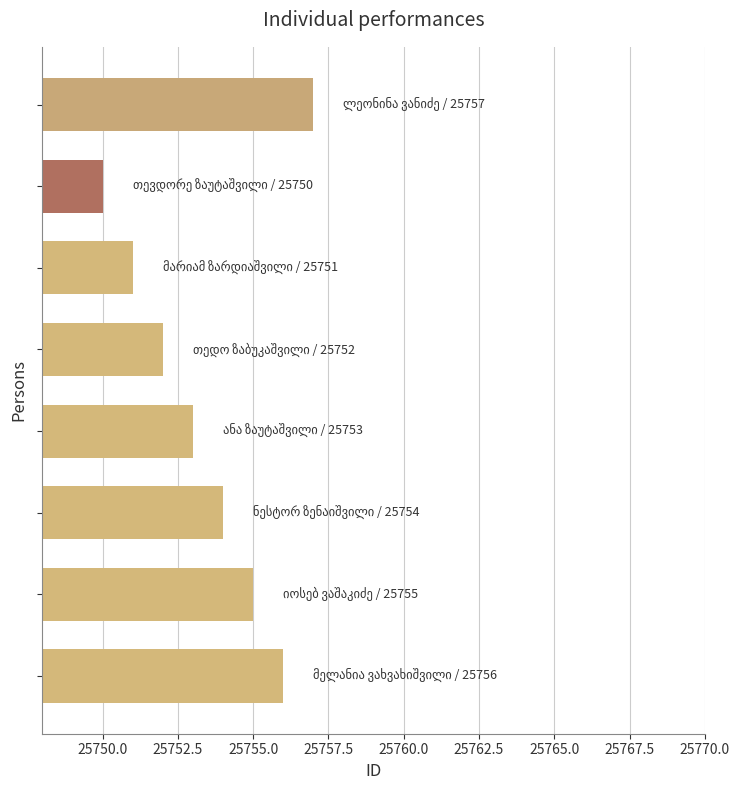

What is the sum of all values?

206028